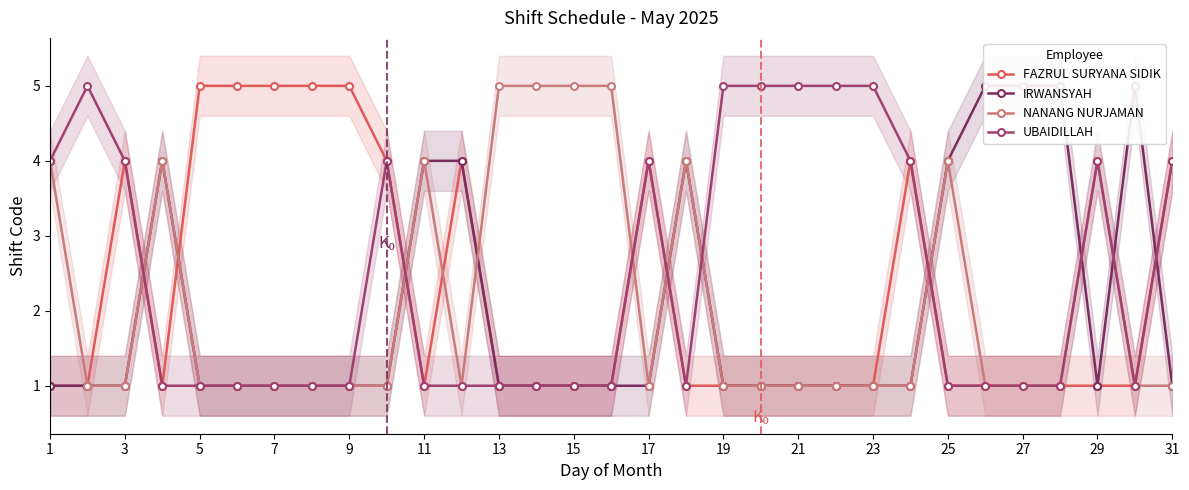

What is the highest value of the FAZRUL SURYANA SIDIK series?

5